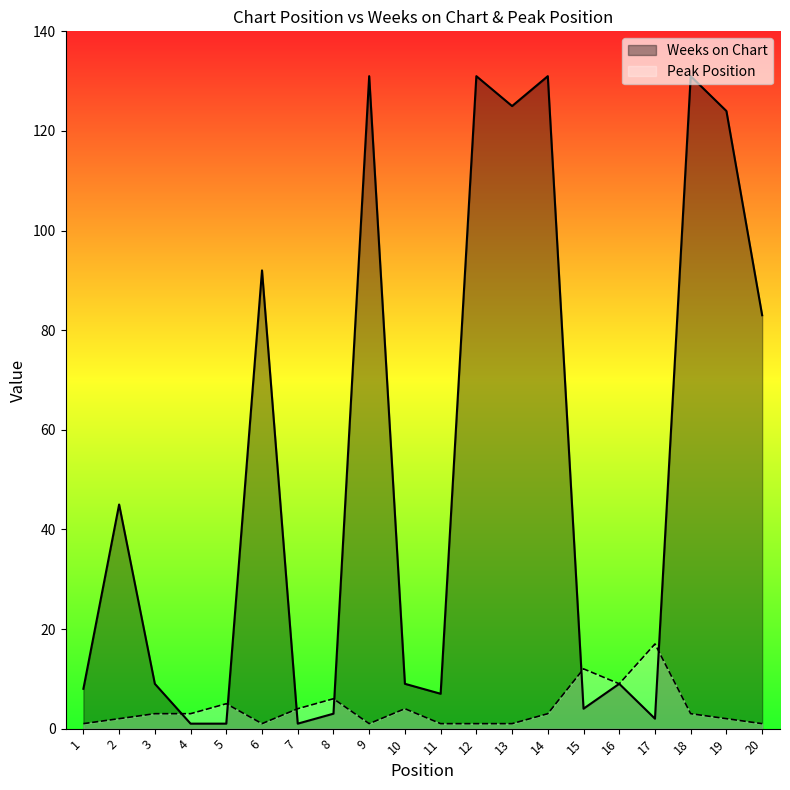

What is the difference between the Weeks on Chart values at 1 and 17?

6